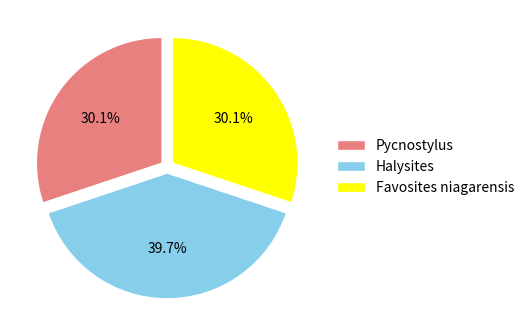

What is the largest slice in the pie chart?

Halysites